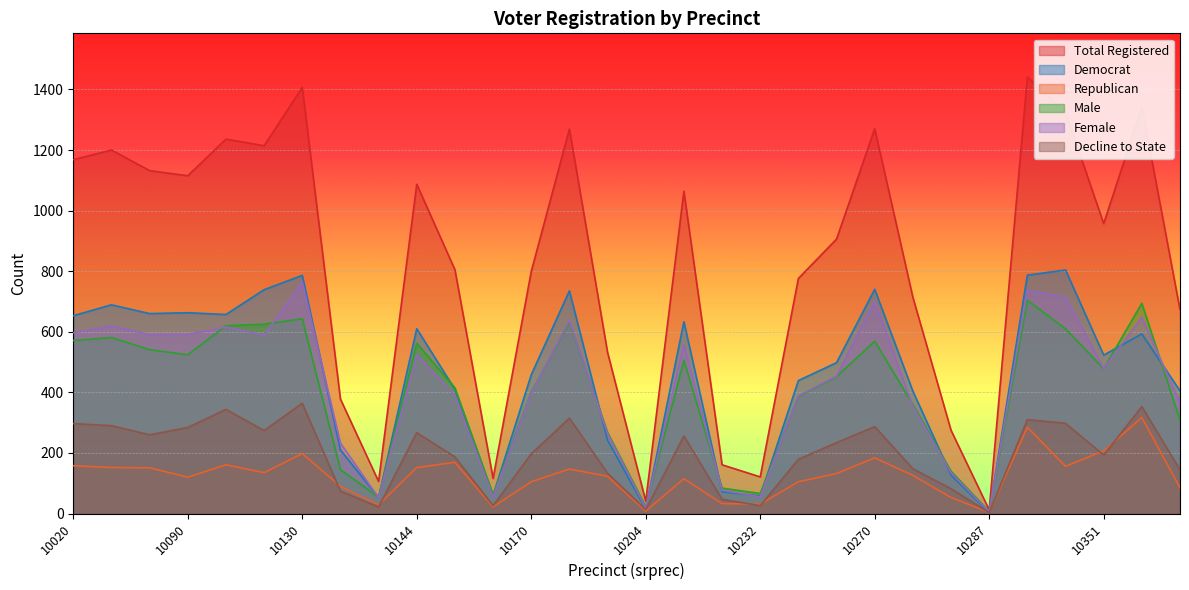

What is the spread (max minus min) of values at 10260?

774